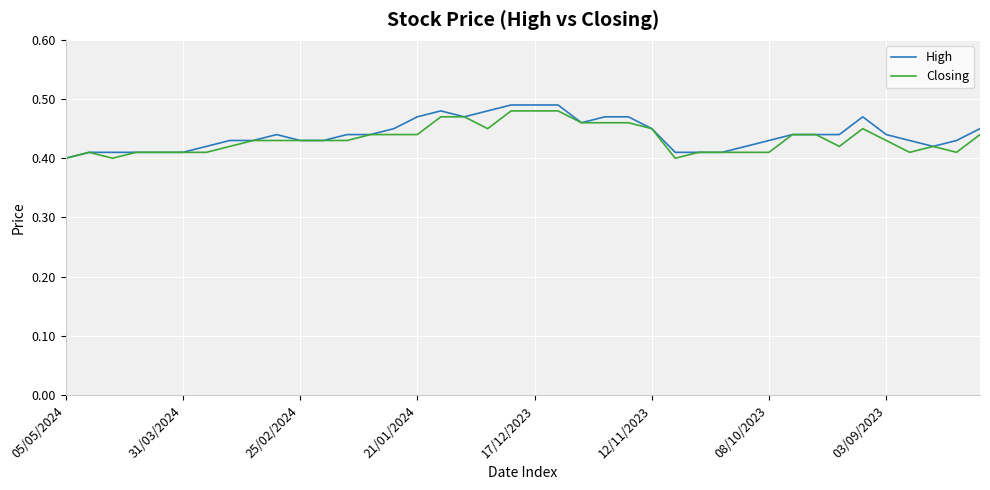

Which series has the largest range (max minus min)?

High